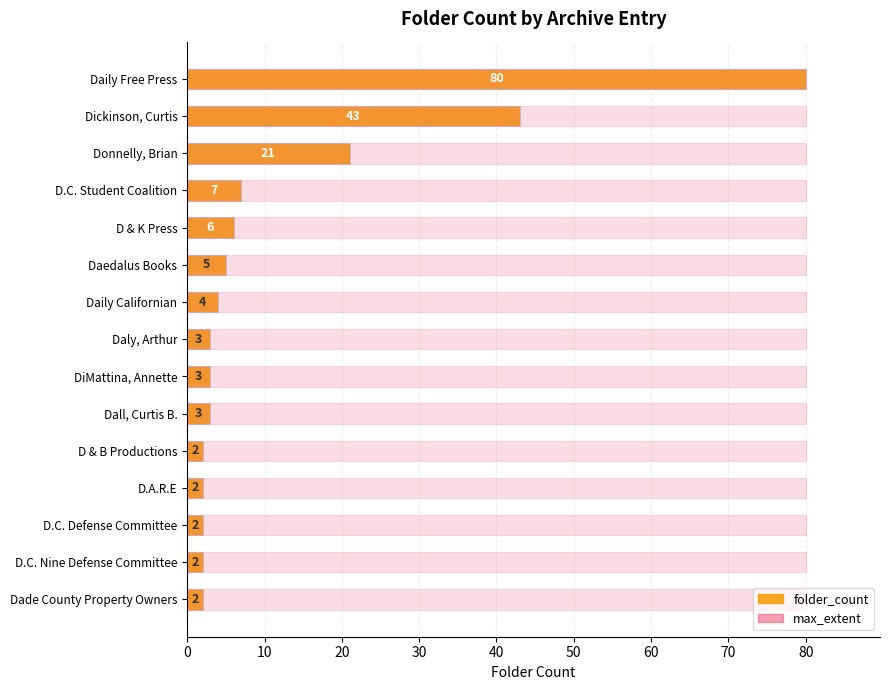

What is the average value of the folder_count series?

12.3